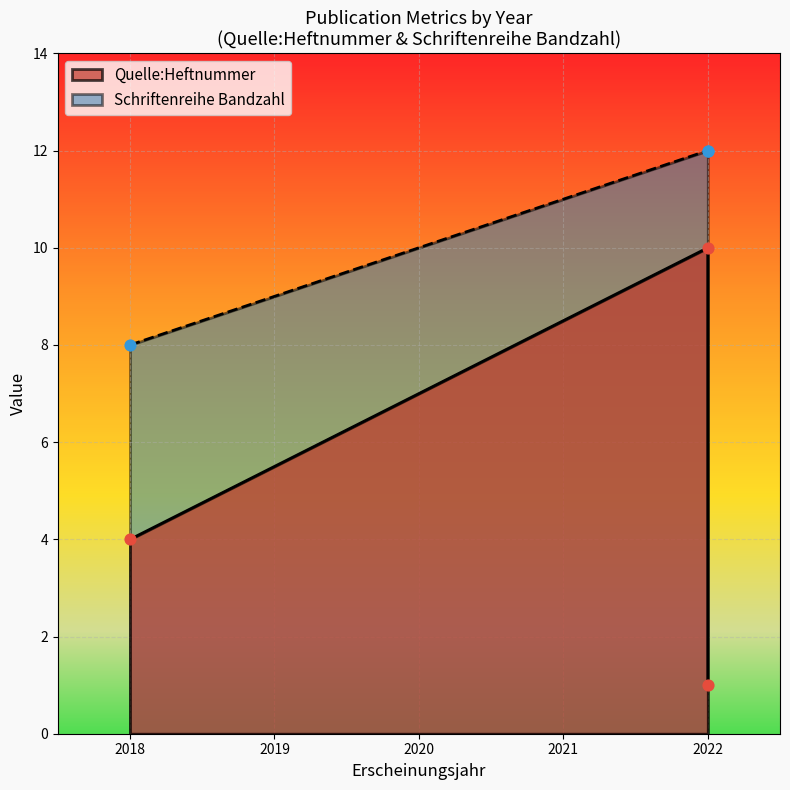

Which series has the largest total across all categories?

Schriftenreihe Bandzahl